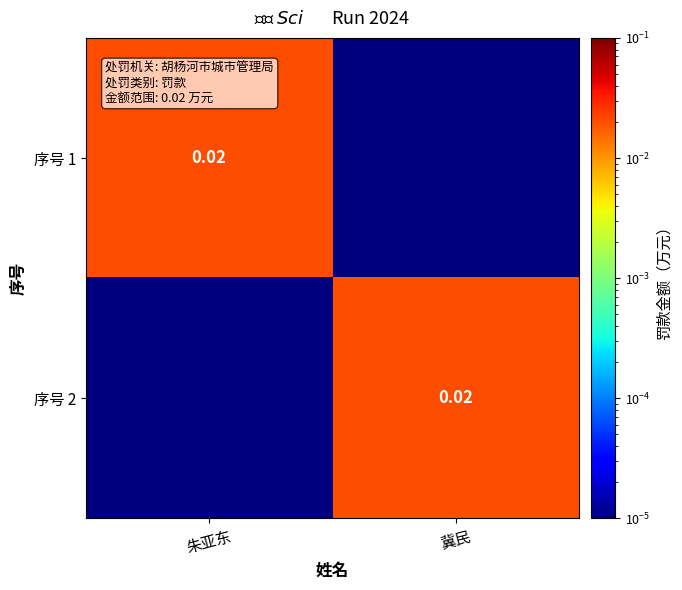

How many categories are shown in the chart?

2